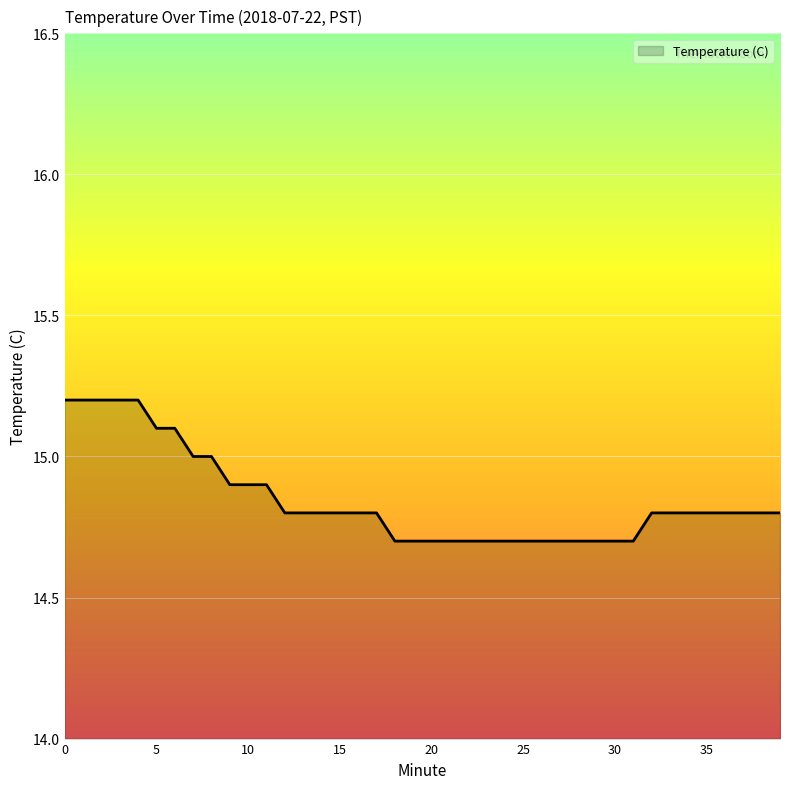

How many categories are shown in the chart?

40